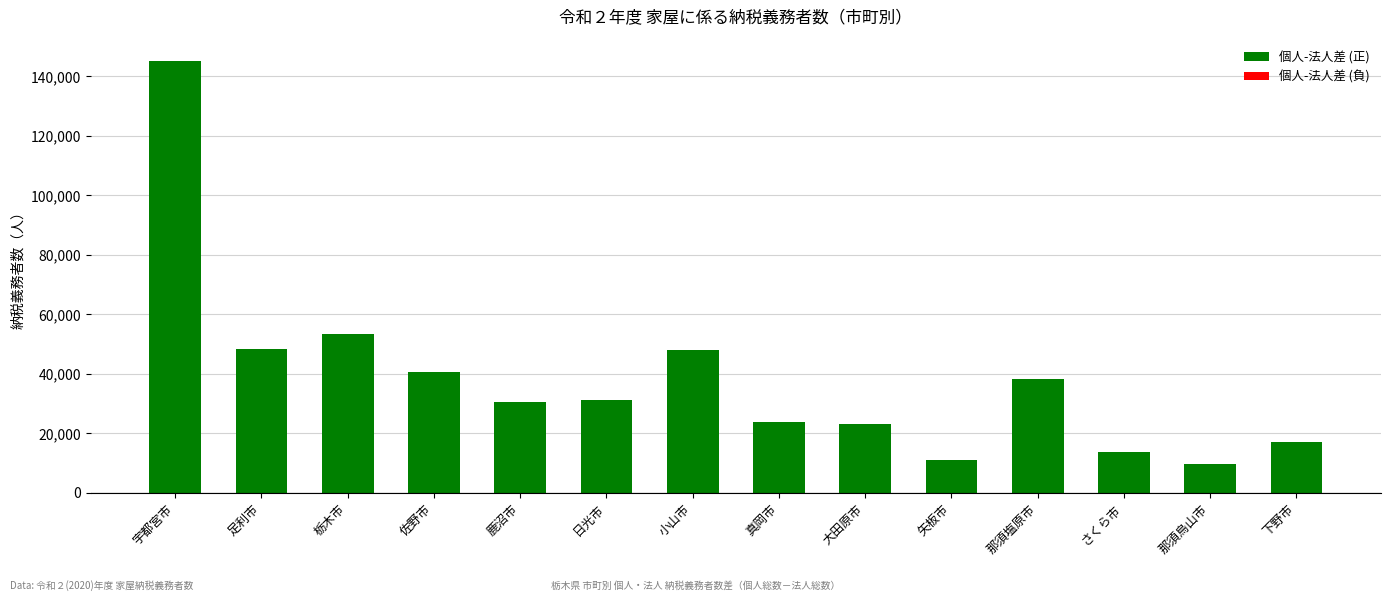

Which category has the lowest value across all series?

那須烏山市